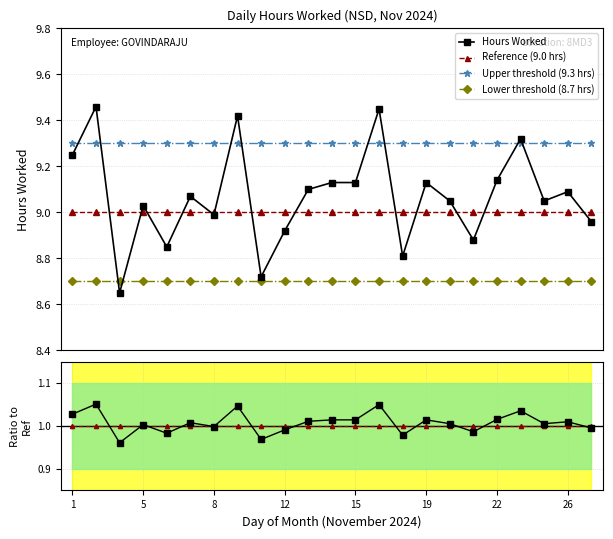

True or false: Upper threshold (9.3 hrs) has a value of 9.3 at 19.

True